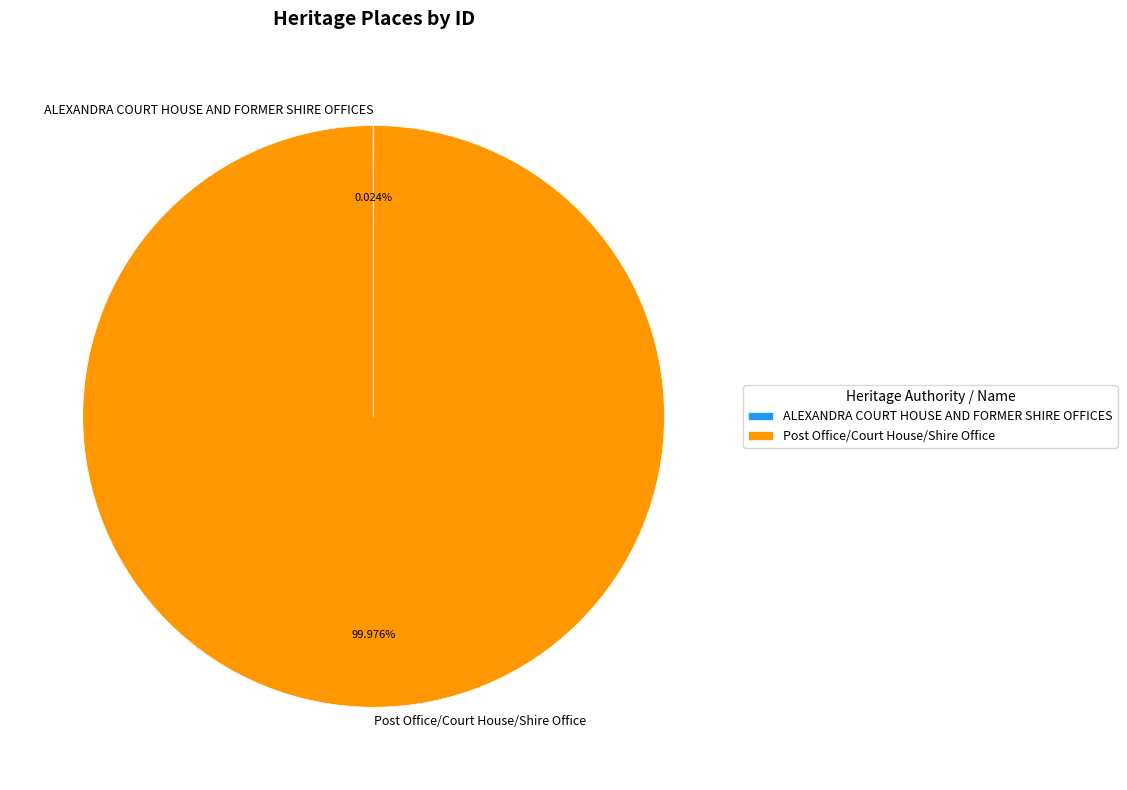

Which category accounts for the majority?

Post Office/Court House/Shire Office